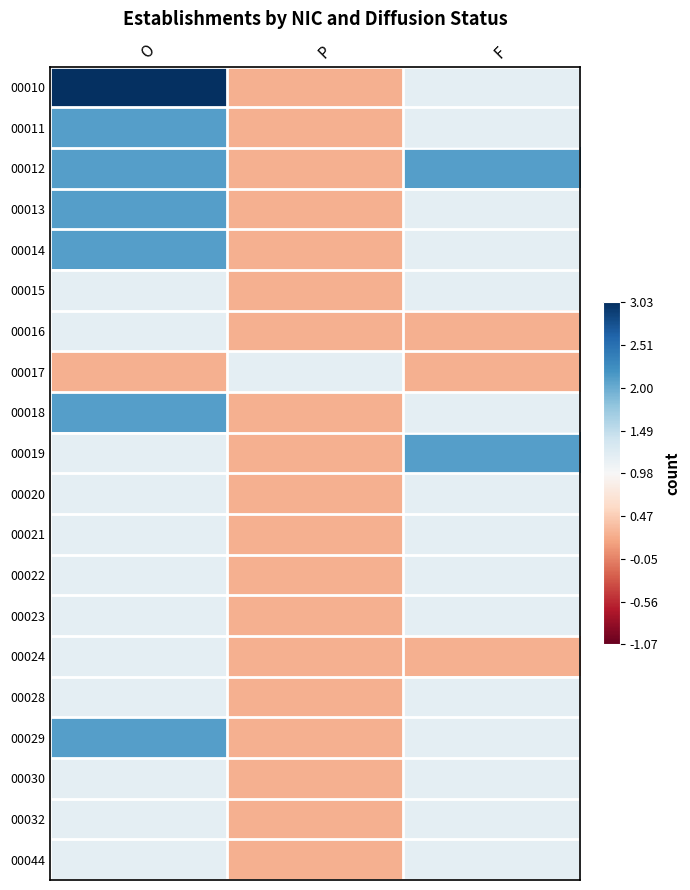

Reading left to right, list all the values displayed in this chart.

00010: O=3.0	P=-1.1	F=0.3
00011: O=1.7	P=-1.1	F=0.3
00012: O=1.7	P=-1.1	F=1.7
00013: O=1.7	P=-1.1	F=0.3
00014: O=1.7	P=-1.1	F=0.3
00015: O=0.3	P=-1.1	F=0.3
00016: O=0.3	P=-1.1	F=-1.1
00017: O=-1.1	P=0.3	F=-1.1
00018: O=1.7	P=-1.1	F=0.3
00019: O=0.3	P=-1.1	F=1.7
00020: O=0.3	P=-1.1	F=0.3
00021: O=0.3	P=-1.1	F=0.3
00022: O=0.3	P=-1.1	F=0.3
00023: O=0.3	P=-1.1	F=0.3
00024: O=0.3	P=-1.1	F=-1.1
00028: O=0.3	P=-1.1	F=0.3
00029: O=1.7	P=-1.1	F=0.3
00030: O=0.3	P=-1.1	F=0.3
00032: O=0.3	P=-1.1	F=0.3
00044: O=0.3	P=-1.1	F=0.3